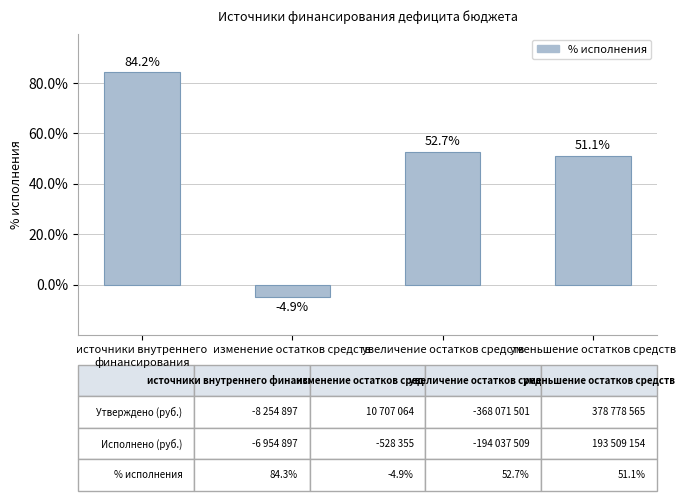

What is the change in value from изменение остатков средств to уменьшение остатков средств?

+56.0